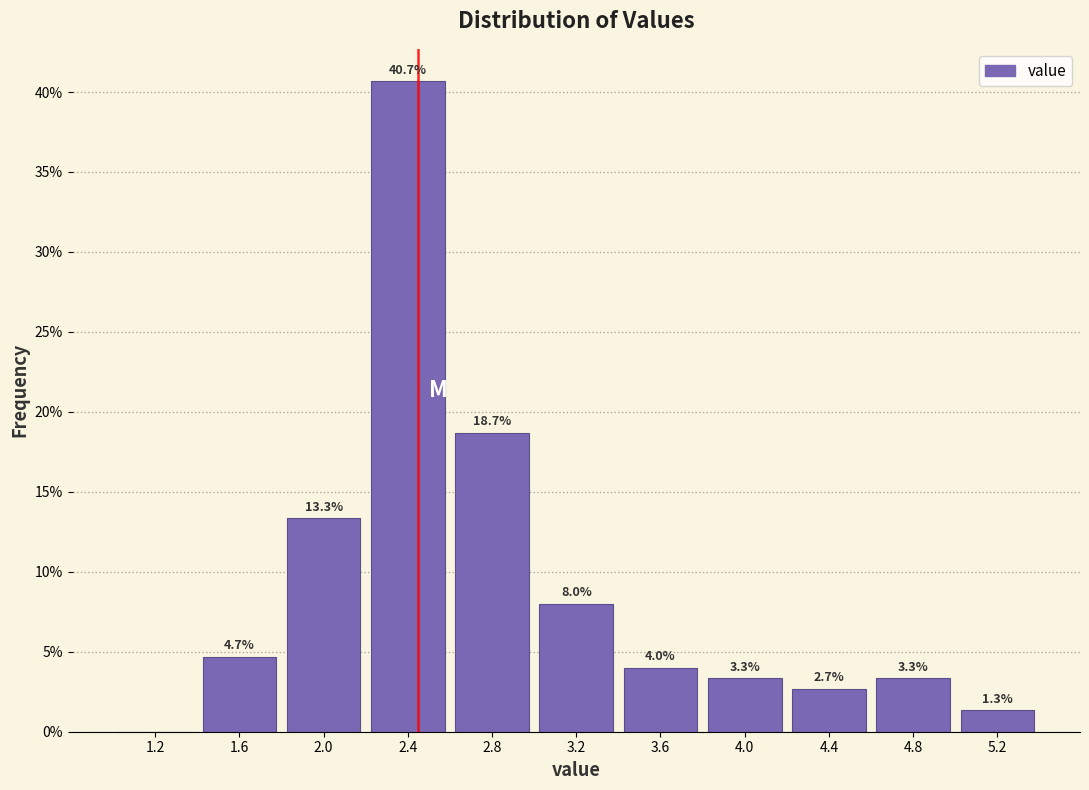

Which range on the x-axis has the tallest bar?

2.2 to 2.6